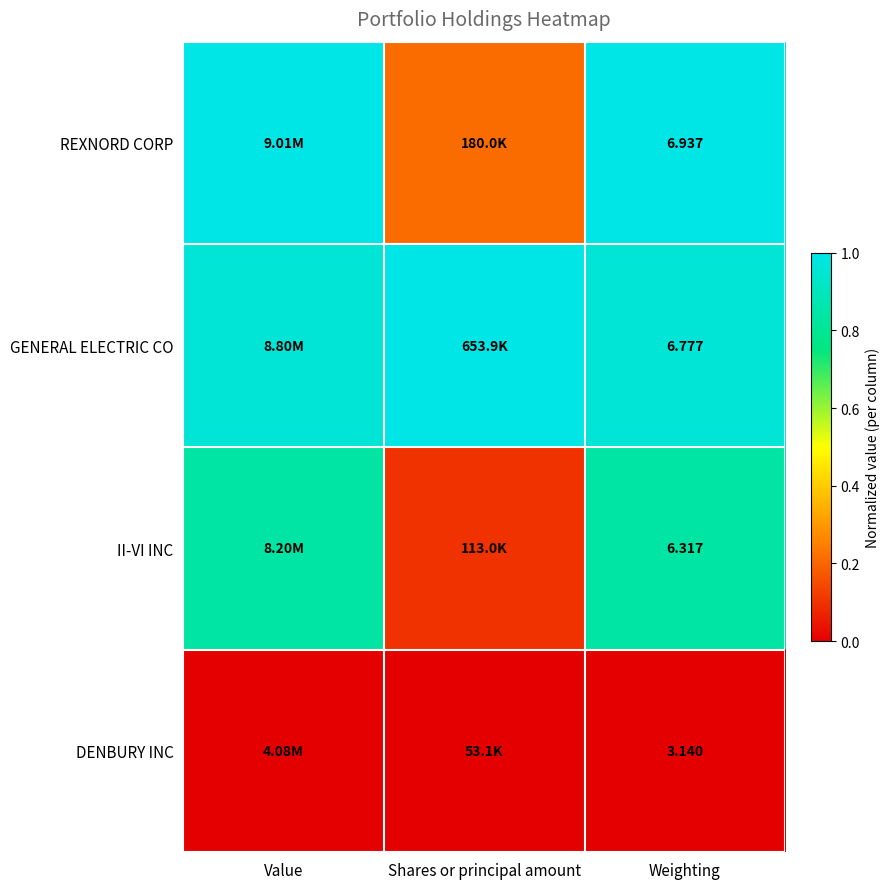

List the series in order of their peak value, lowest first.

DENBURY INC, II-VI INC, REXNORD CORP, GENERAL ELECTRIC CO